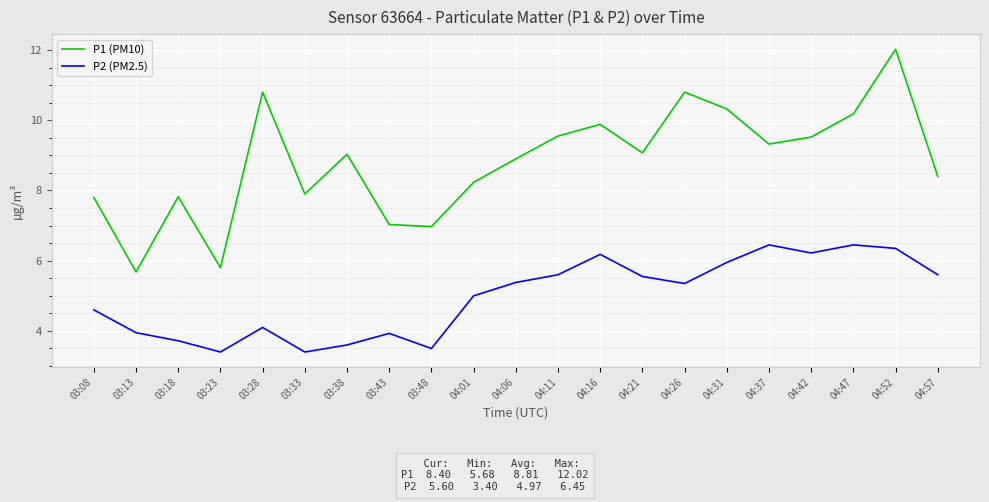

Between 03:48 and 04:42, which series saw the biggest shift?

P2 (PM2.5)